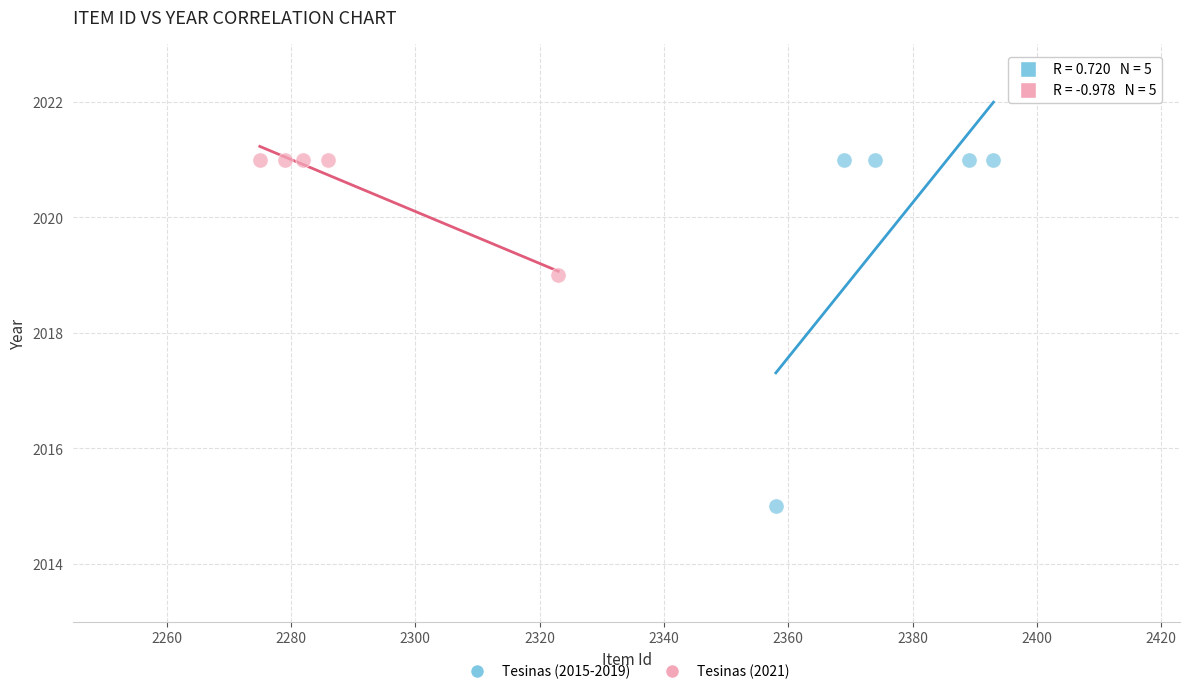

Which series has the widest spread of Y values?

Tesinas (2015-2019)